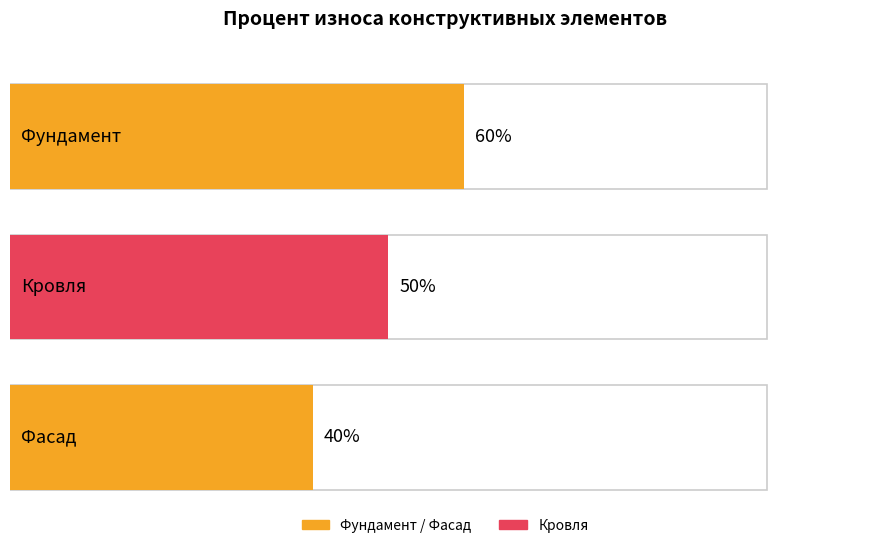

What is the sum of all values?

150